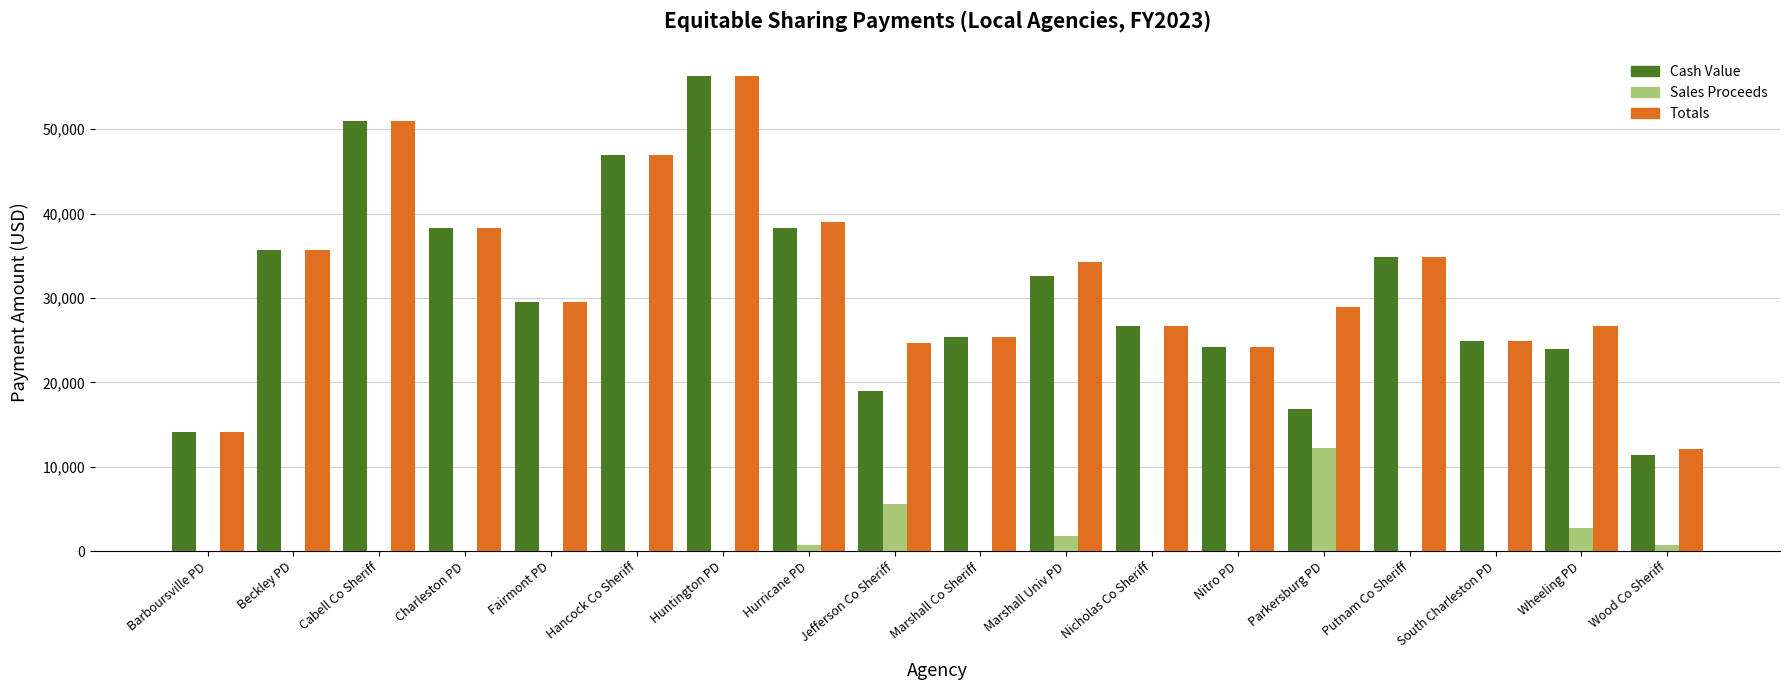

Are the bars grouped side by side (vs. stacked)?

Yes